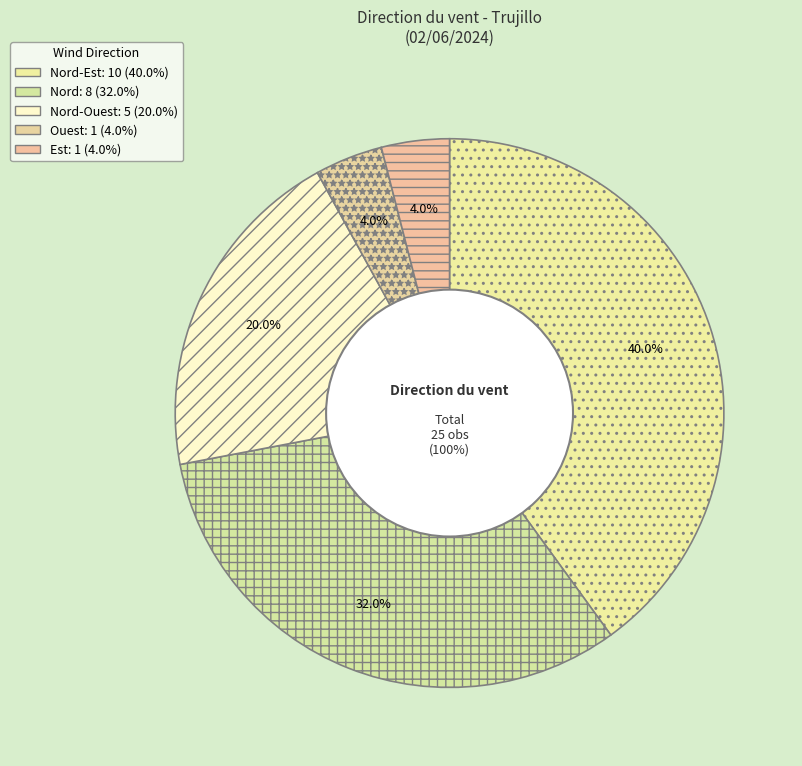

To the nearest percent, what portion does Est represent?

4%